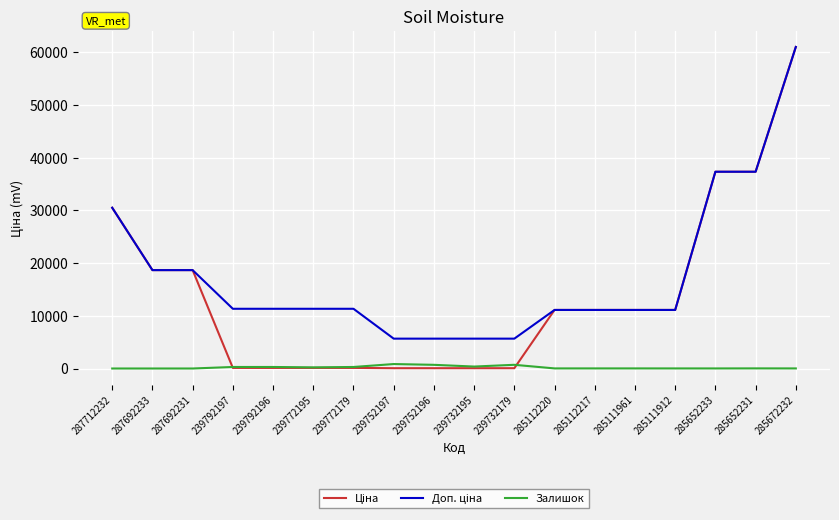

At which category is the sum across all series the highest?

285672232